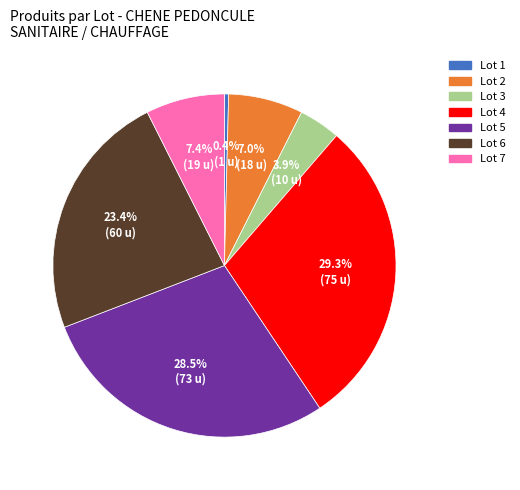

How many slices are in this pie chart?

7